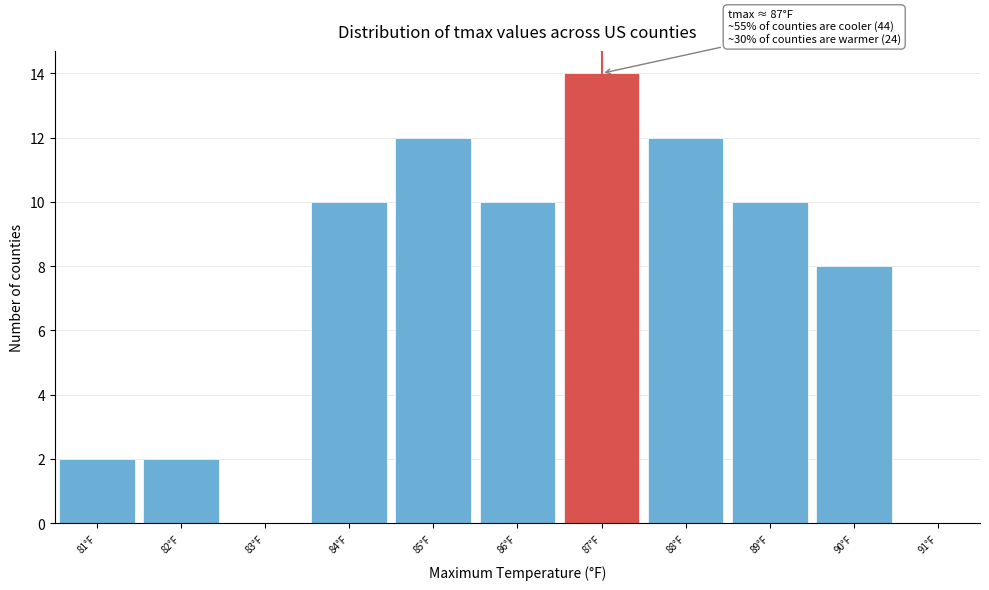

Over which range of the x-axis is the bar tallest?

86.5 to 87.5